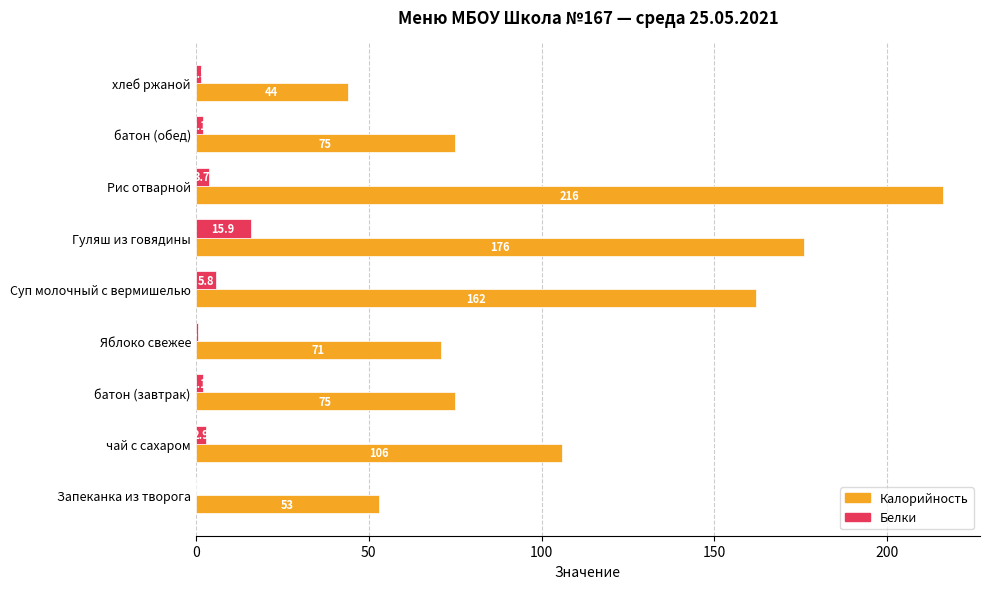

True or false: Калорийность has a value of 185.5 at чай с сахаром.

False